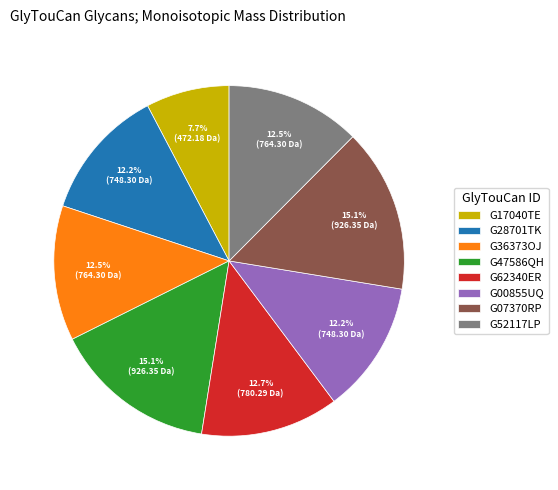

Which category has the smallest portion of the pie?

G17040TE